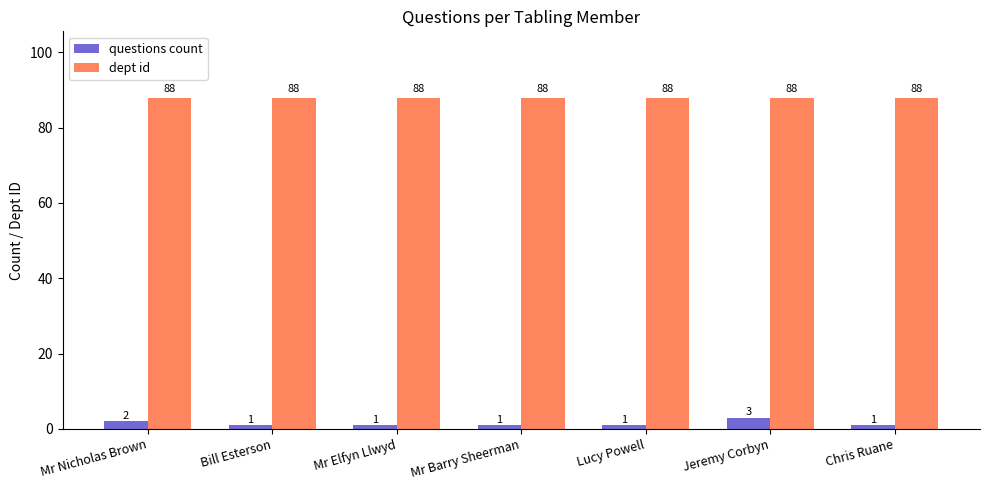

What is the difference between the highest and lowest values at Lucy Powell?

87